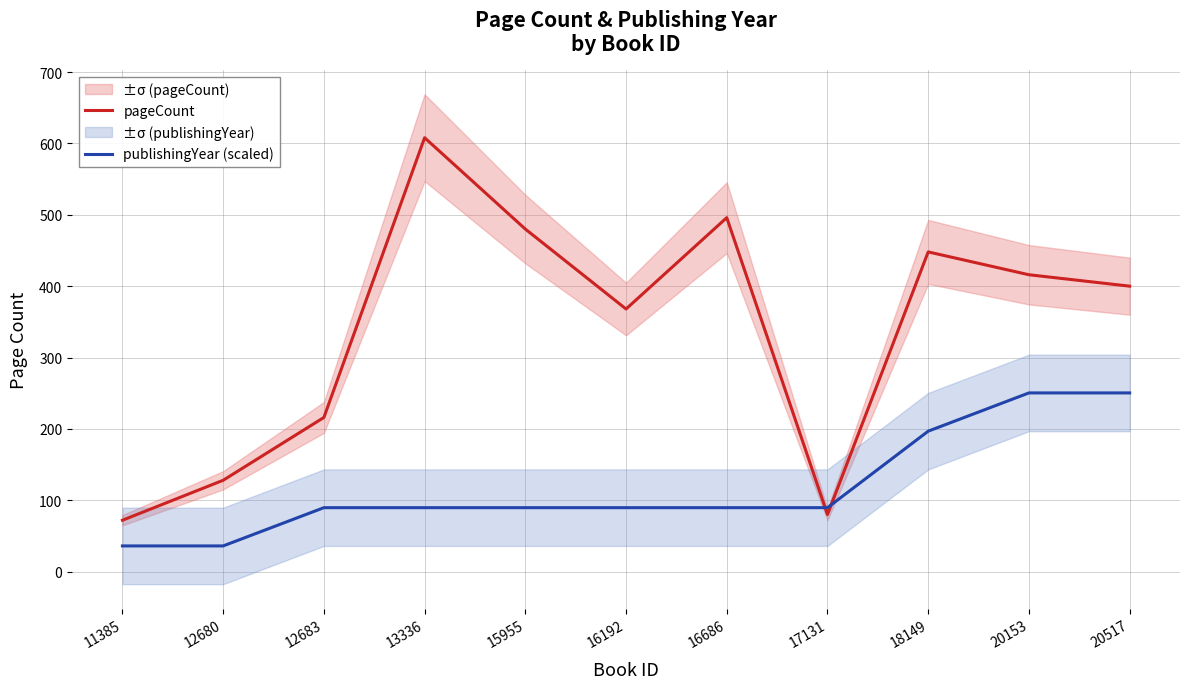

How many intersections are there between publishingYear (scaled) and pageCount?

2